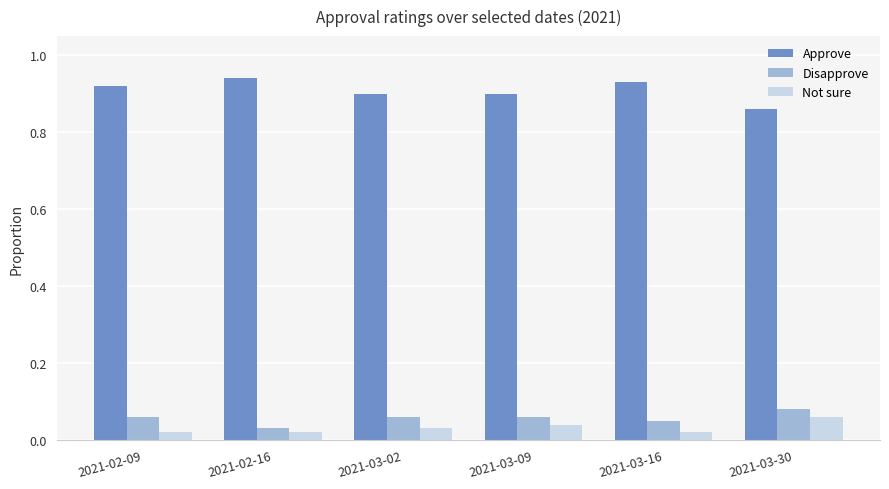

At which category does the chart reach its peak across all series?

2021-02-16